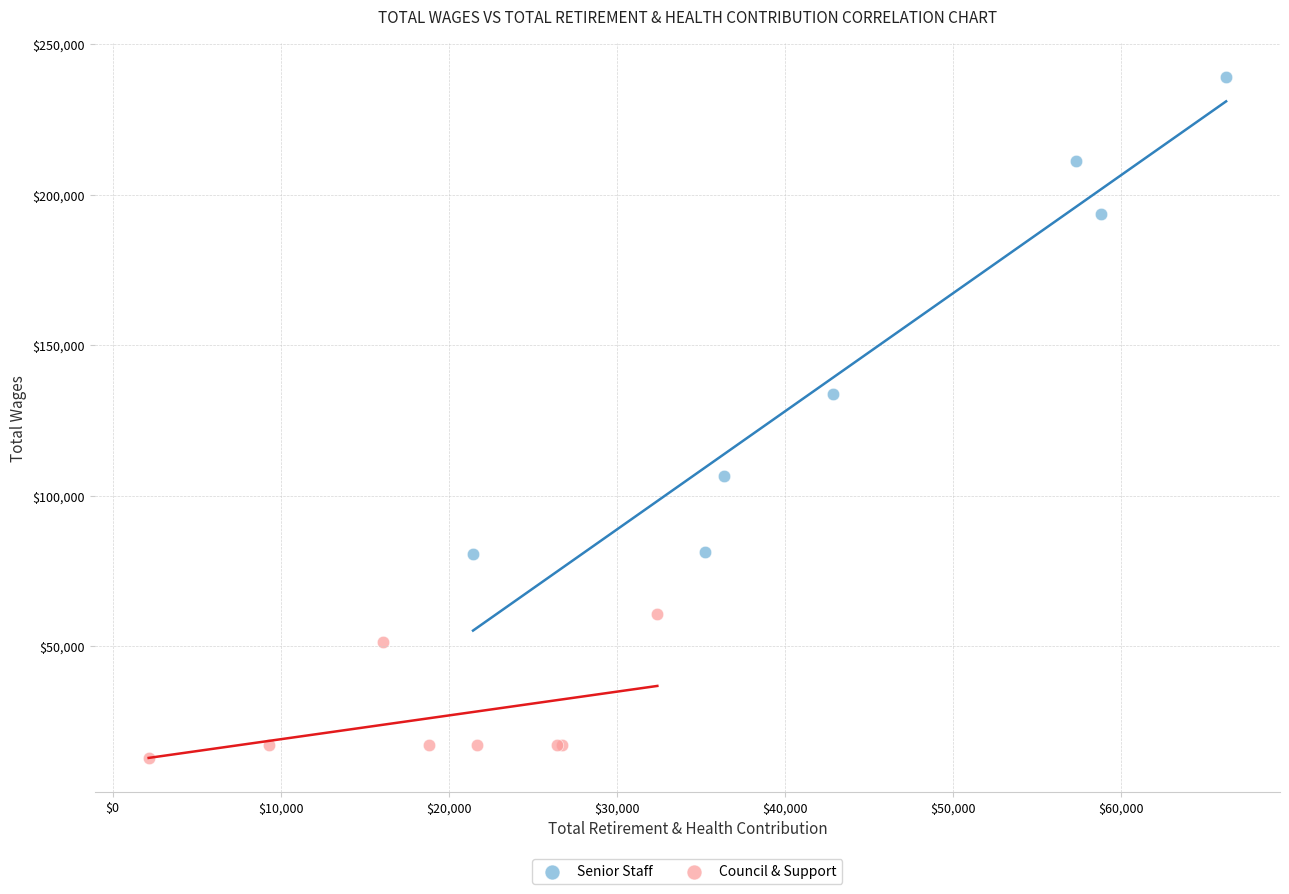

Which series reaches the minimum Y coordinate?

Council & Support